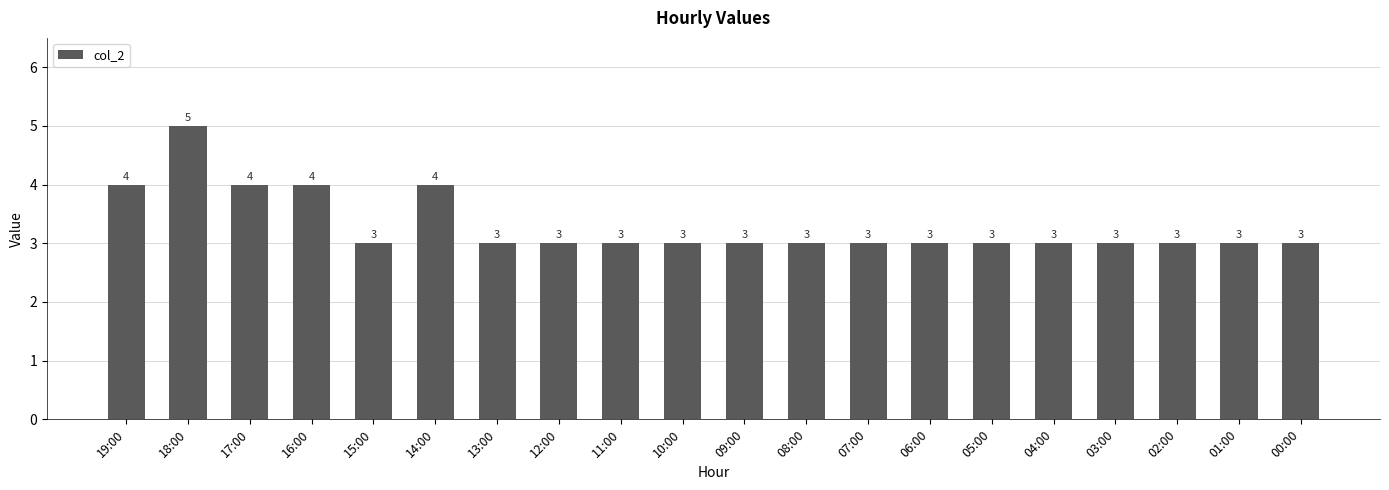

What is the smallest value displayed?

3